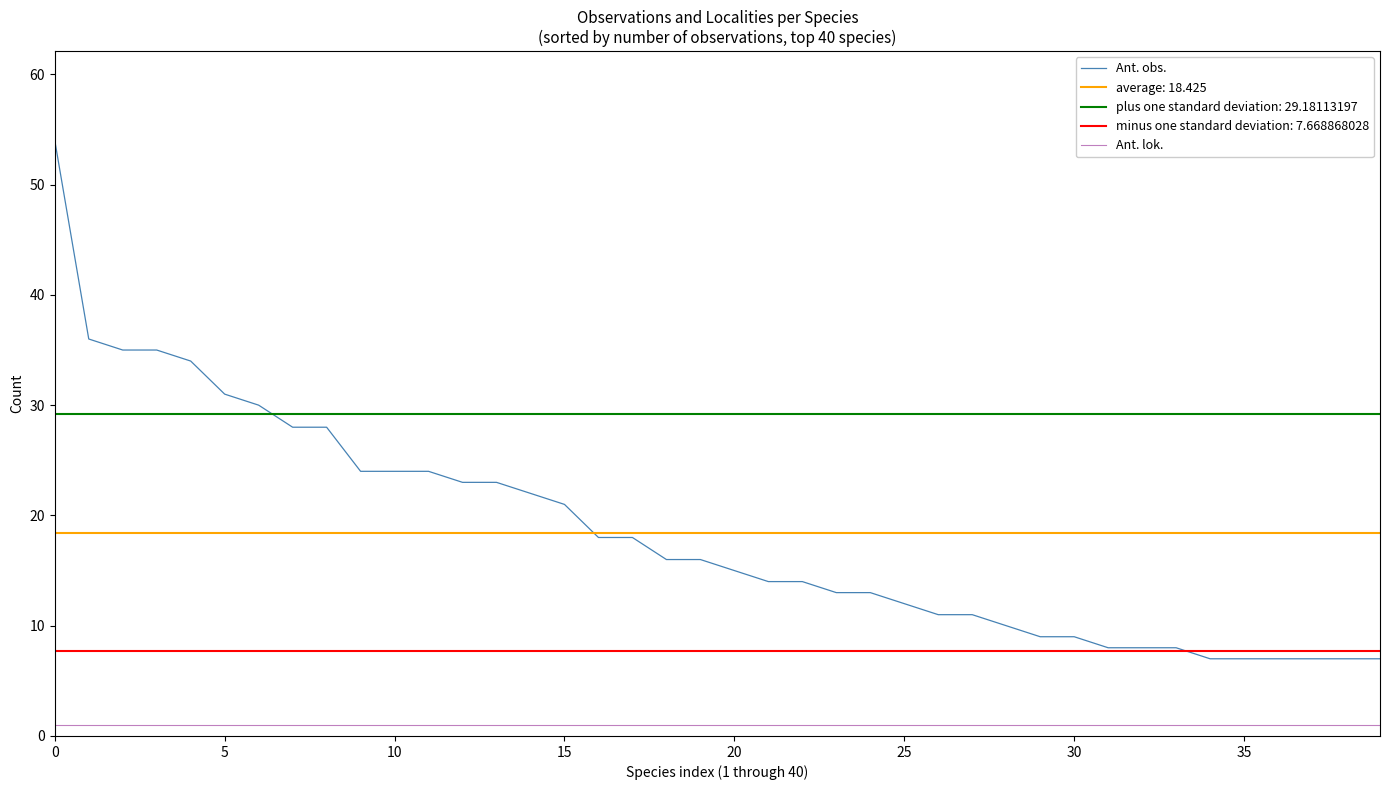

Is it true that Ant. obs. equals 20 at 23?

False